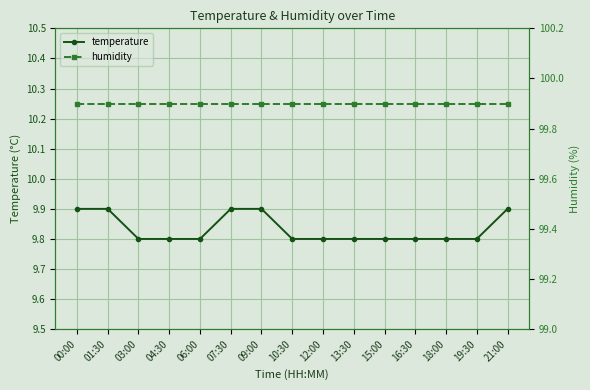

How many distinct data groups are displayed?

2